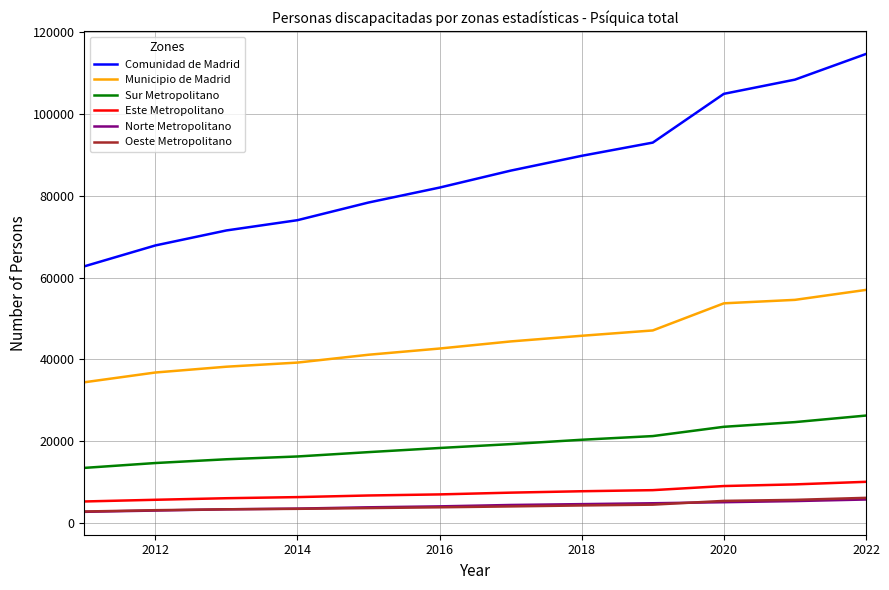

True or false: Municipio de Madrid and Oeste Metropolitano intersect in this chart.

False